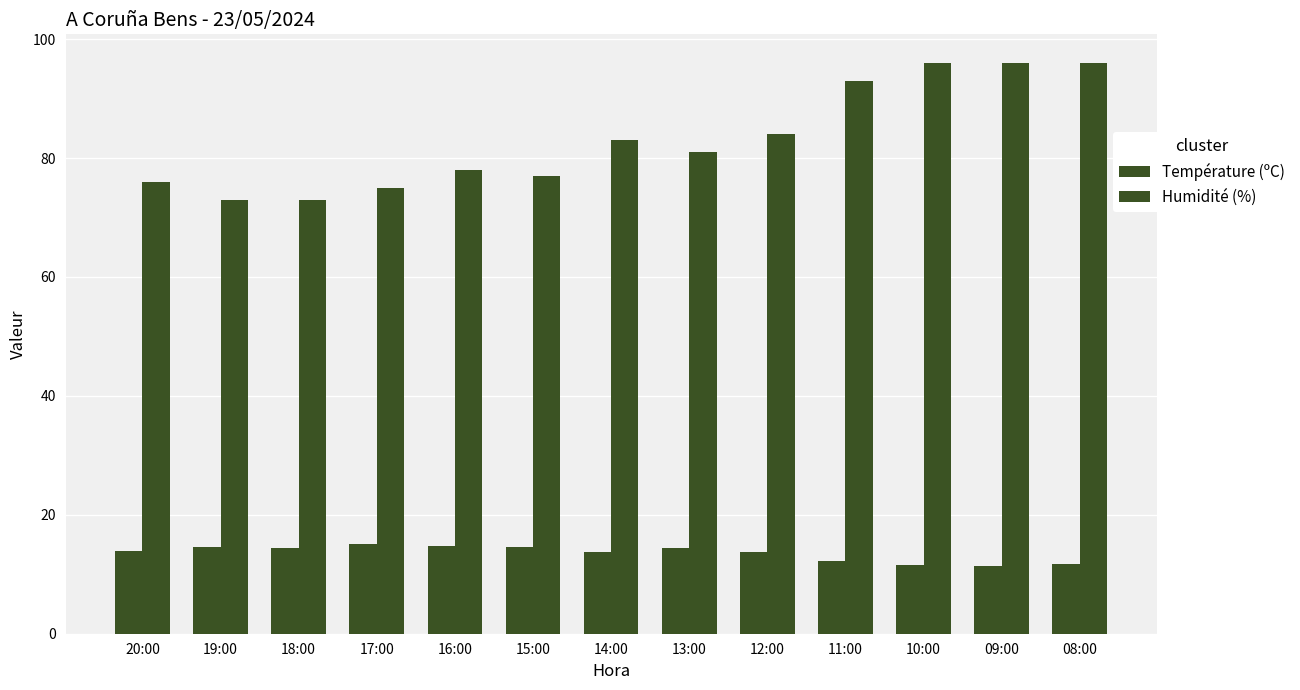

List the labels in order of Température (ºC) value, smallest first.

09:00, 10:00, 08:00, 11:00, 12:00, 14:00, 20:00, 18:00, 13:00, 19:00, 15:00, 16:00, 17:00